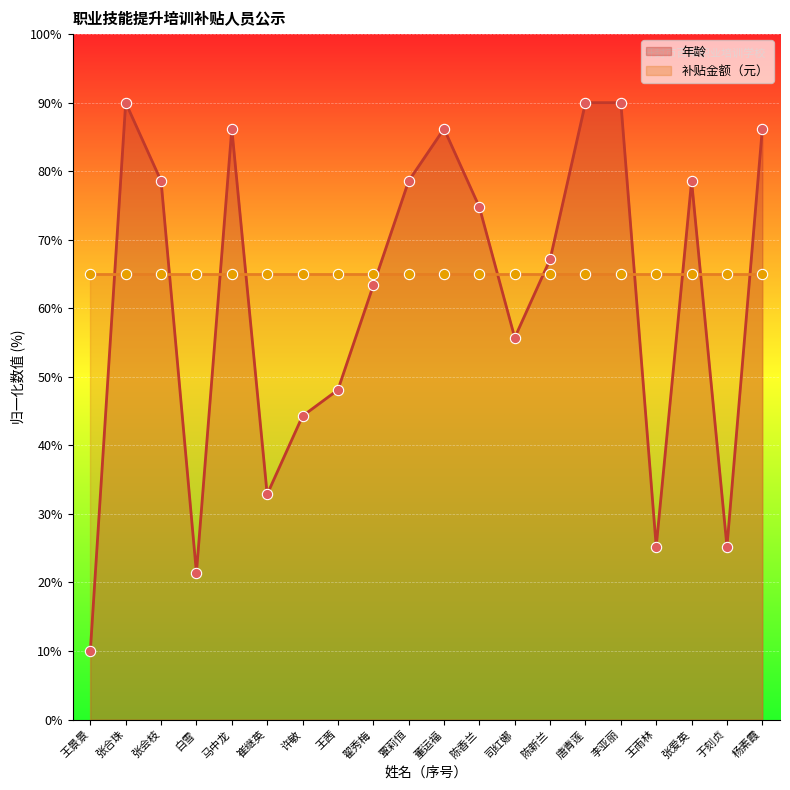

Between 杨素霞 and 唐青莲, which is larger?

唐青莲